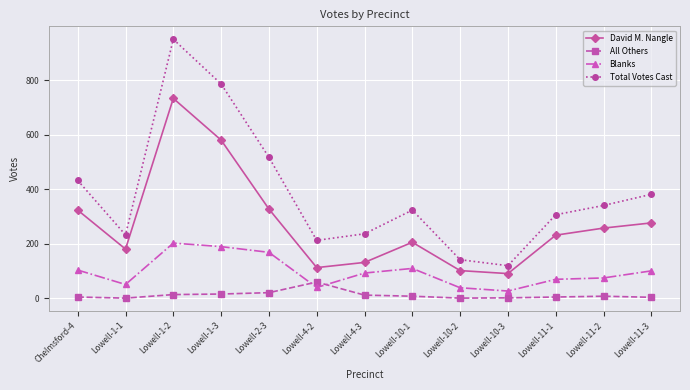

What is the sum of all Total Votes Cast values?

4988